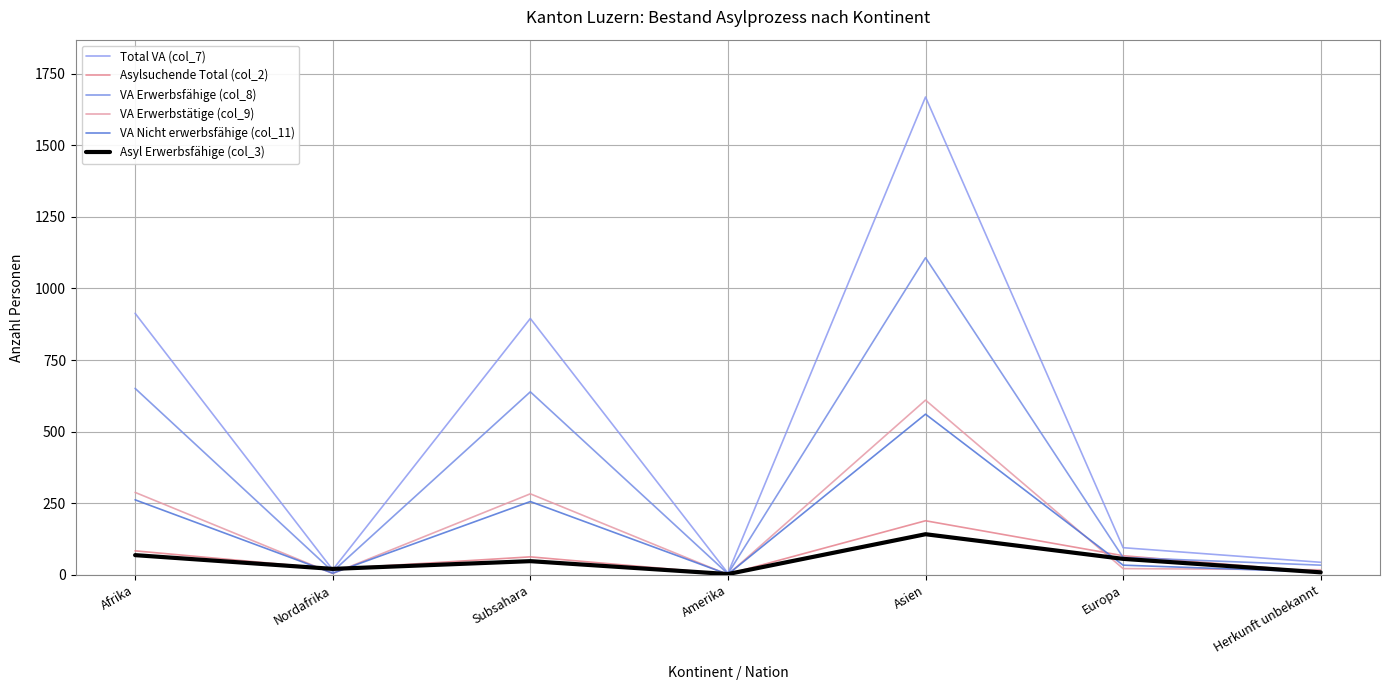

True or false: Asylsuchende Total (col_2) and VA Nicht erwerbsfähige (col_11) cross at least once.

True